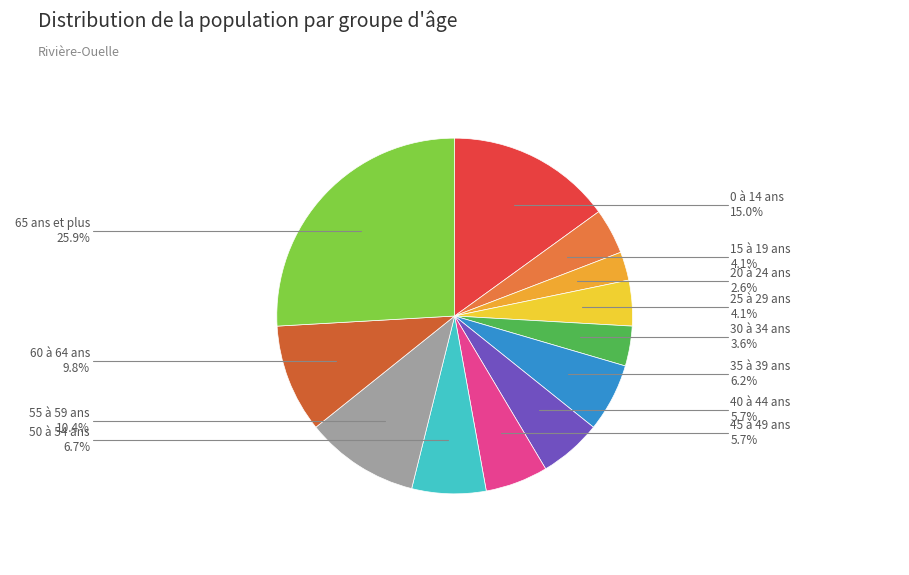

To the nearest percent, what is the average slice percentage?

8%